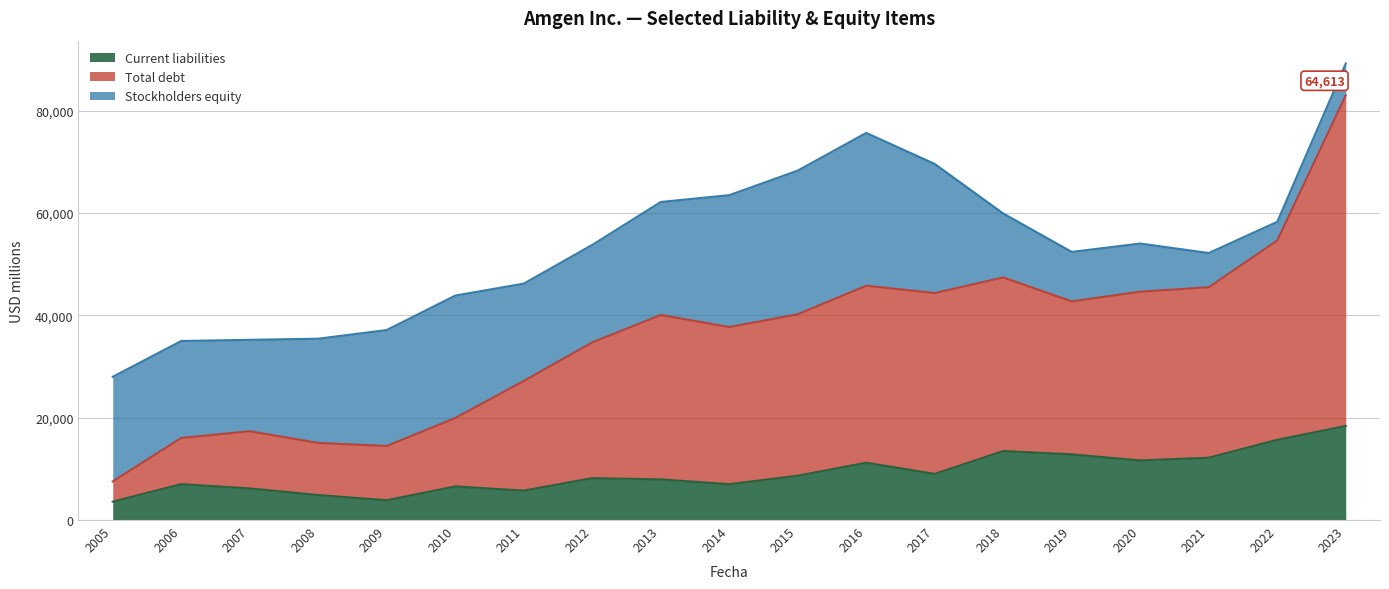

Does the chart have visible grid lines?

Yes